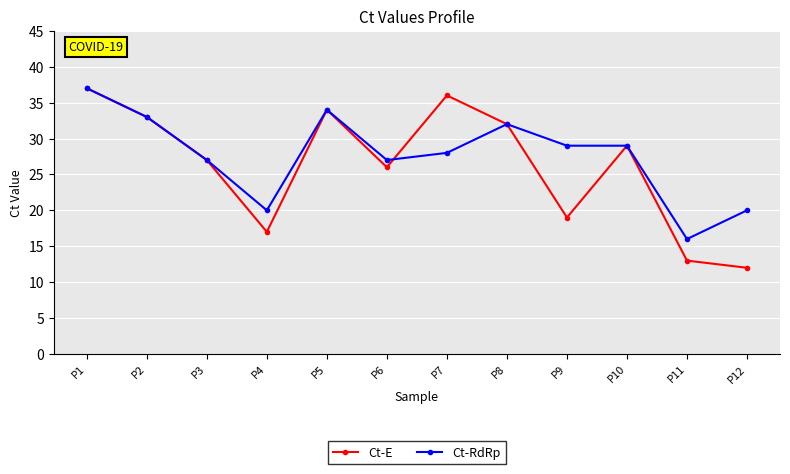

Count the number of data series in this chart.

2